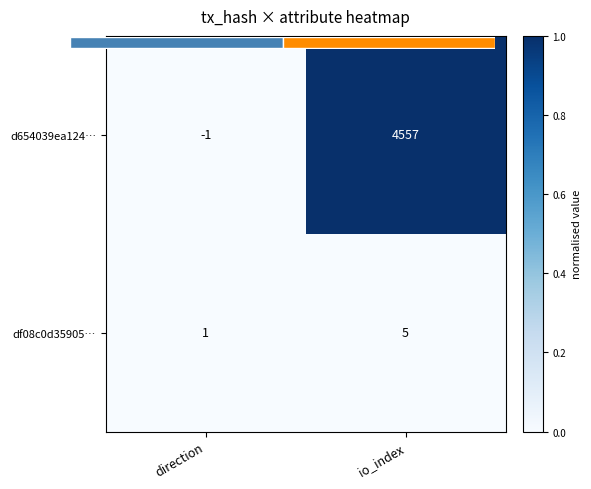

The d654039ea124… series shows 1.6 at io_index. True or false?

False